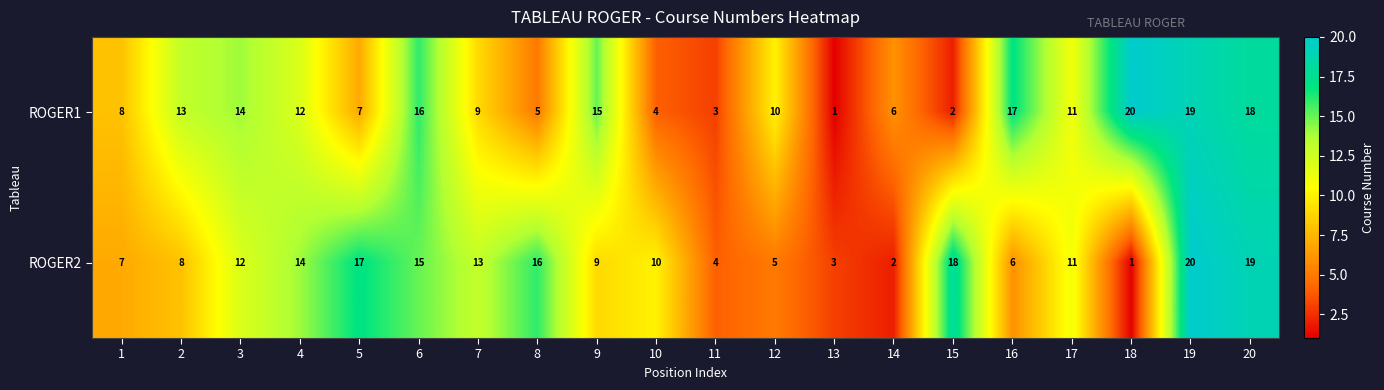

The ROGER1 series shows 18 at 20. True or false?

True